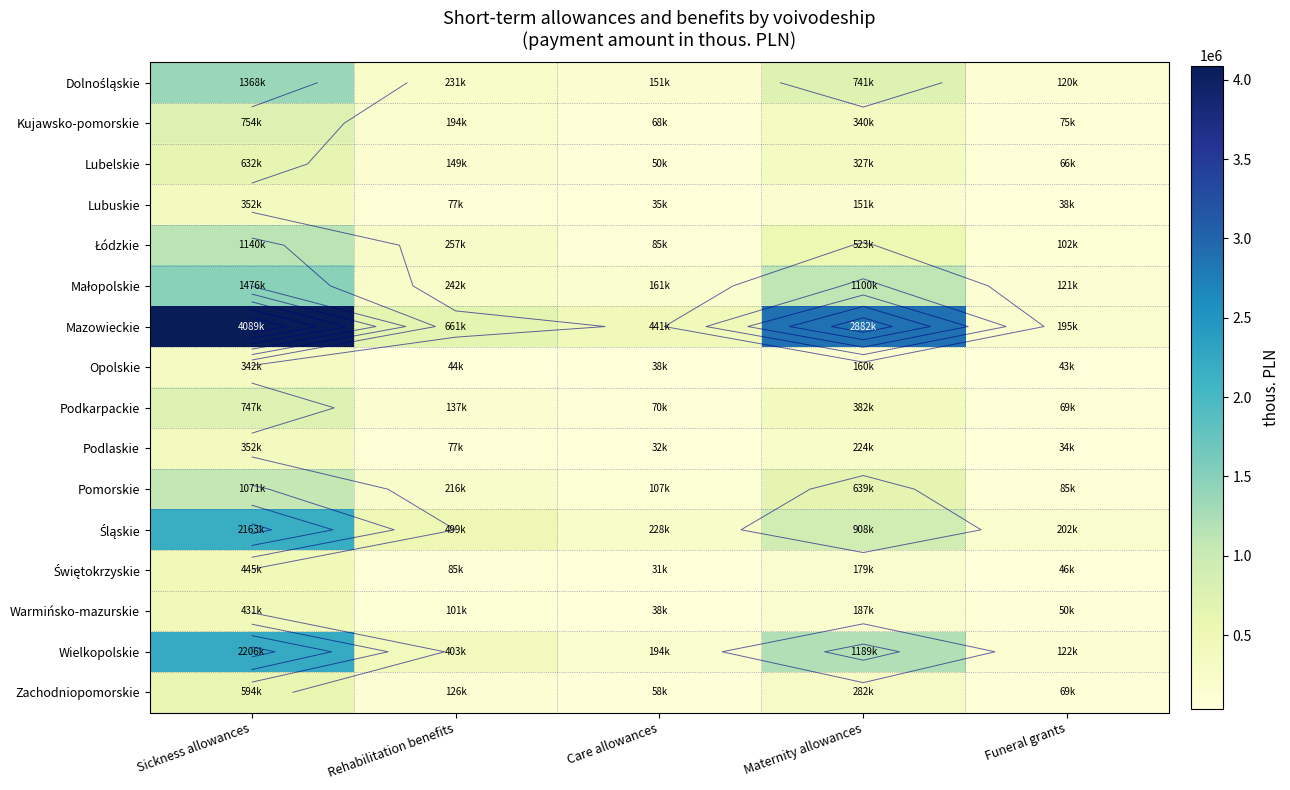

What is the spread (max minus min) of values at Sickness allowances?

3746985.3